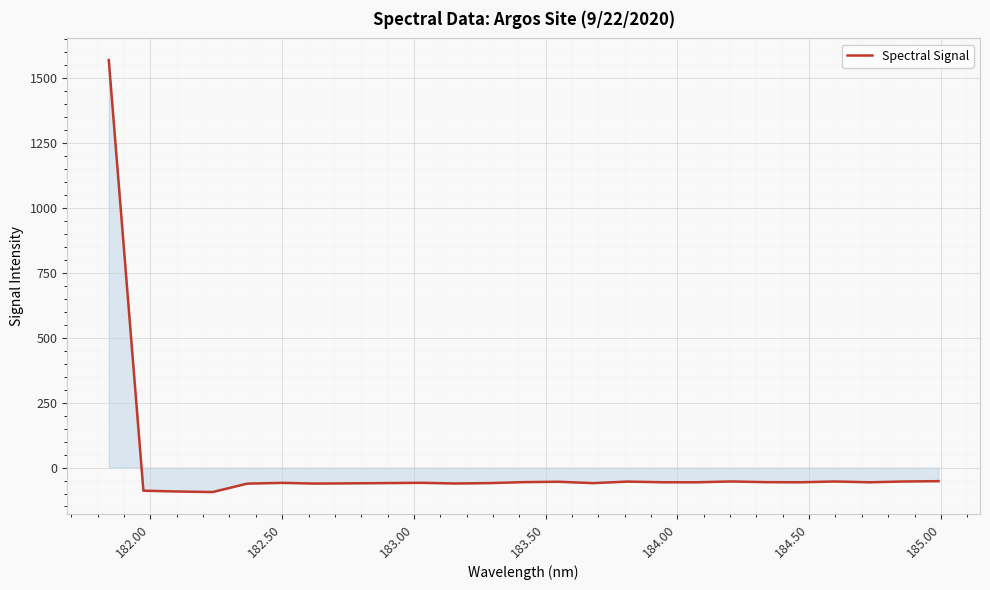

What is the greatest value displayed?

1570.2